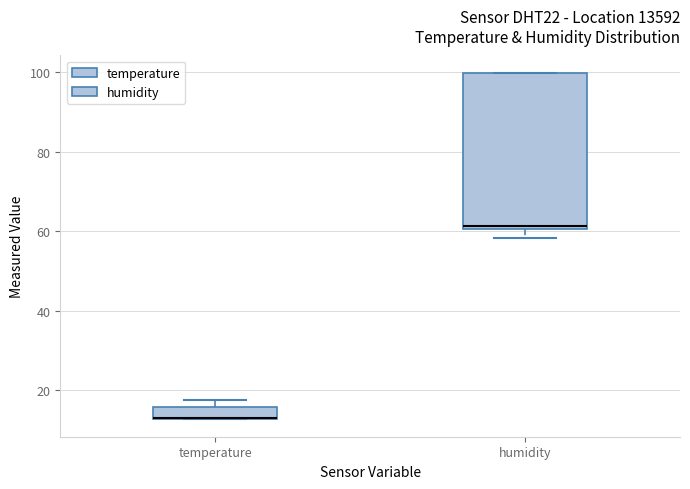

Which box is the tallest, from its lower edge to its upper edge?

humidity